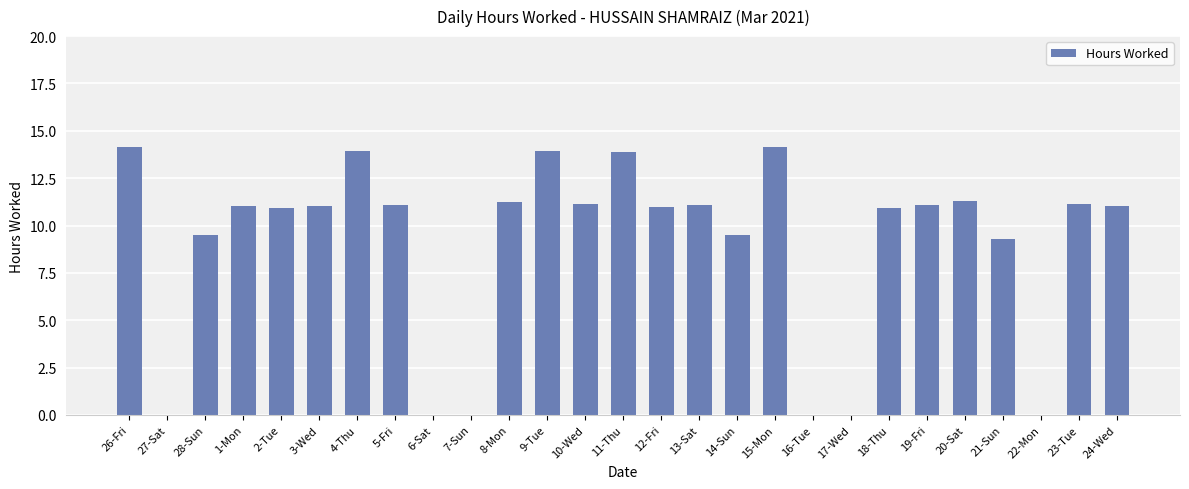

Is it true that the value at 4-Thu is 21.9?

False